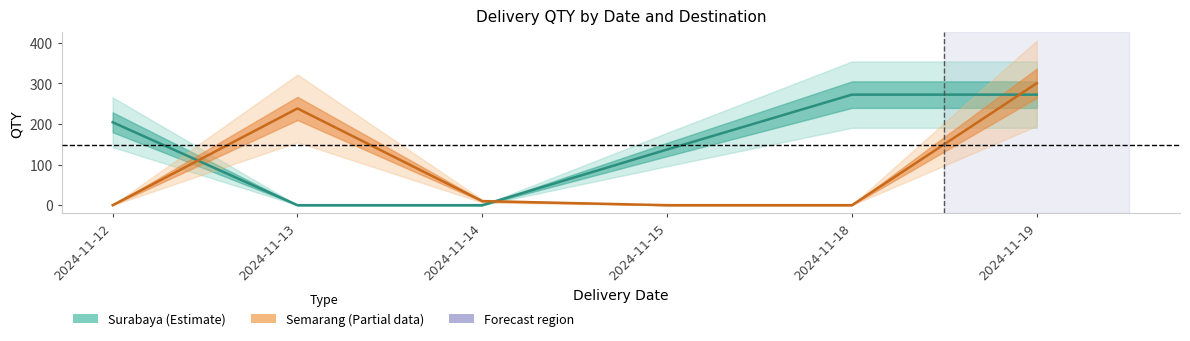

Does the chart have visible grid lines?

No